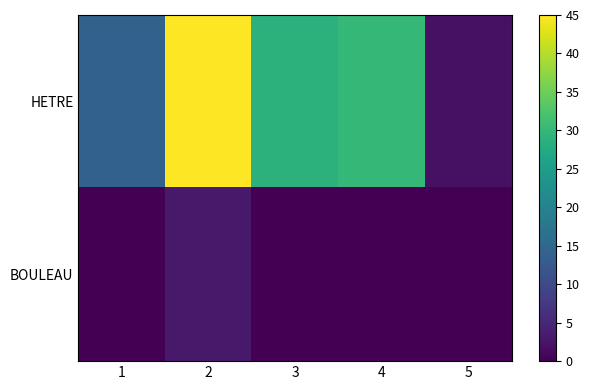

Between 5 and 2, which is larger?

2